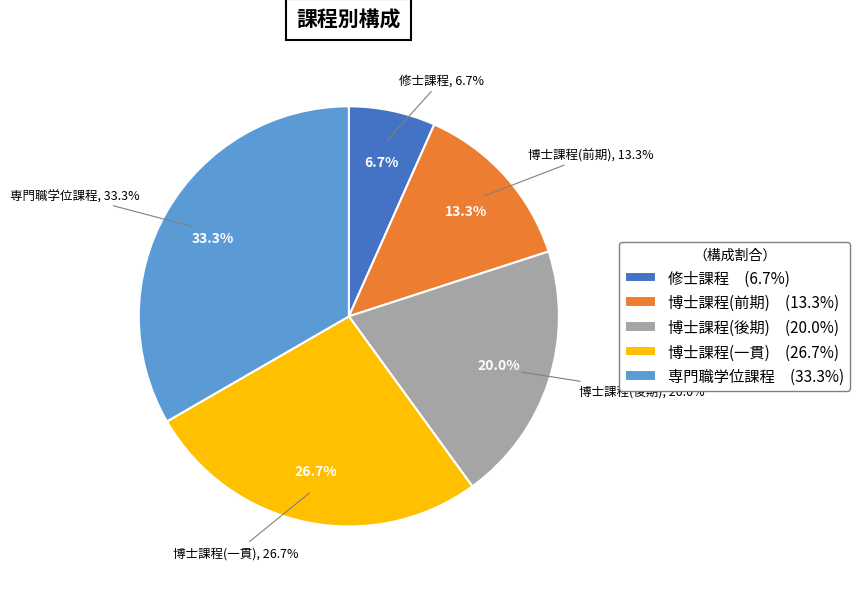

Does 博士課程(一貫) represent more than half of the total?

No